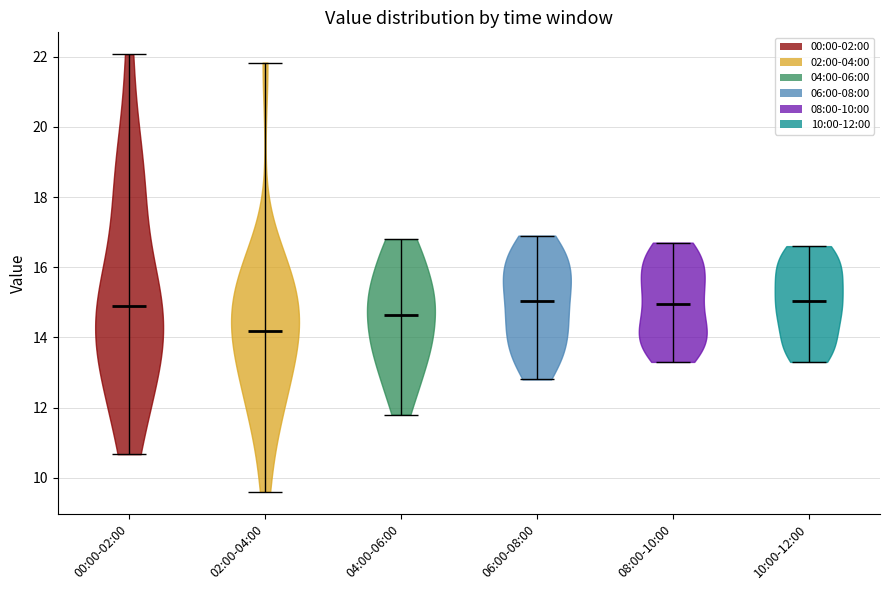

What is the highest point the violin for 06:00-08:00 reaches on the y-axis? The values are not printed on the chart, so give them approximately, as read against the axis.

17.0